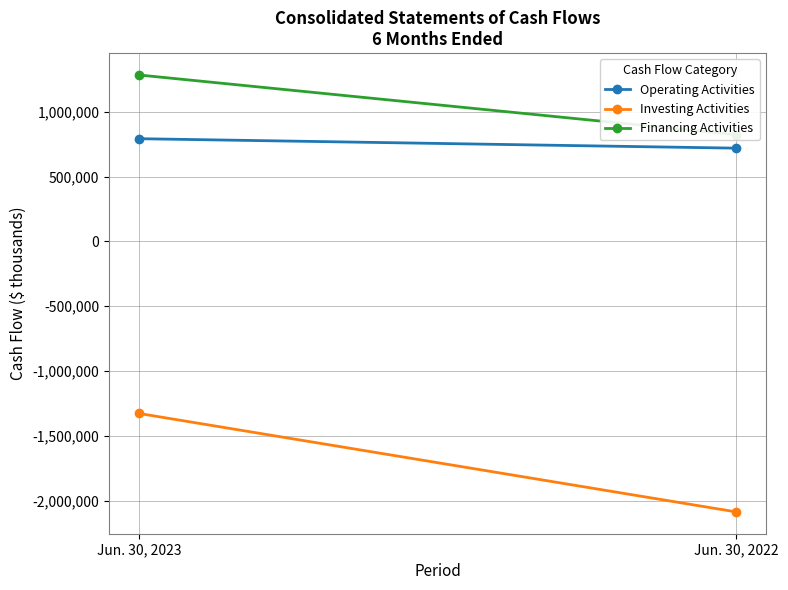

Reading right to left, list all the values displayed in this chart.

Operating Activities: Jun. 30, 2022=719331	Jun. 30, 2023=792303
Investing Activities: Jun. 30, 2022=-2085261	Jun. 30, 2023=-1326216
Financing Activities: Jun. 30, 2022=823722	Jun. 30, 2023=1283612